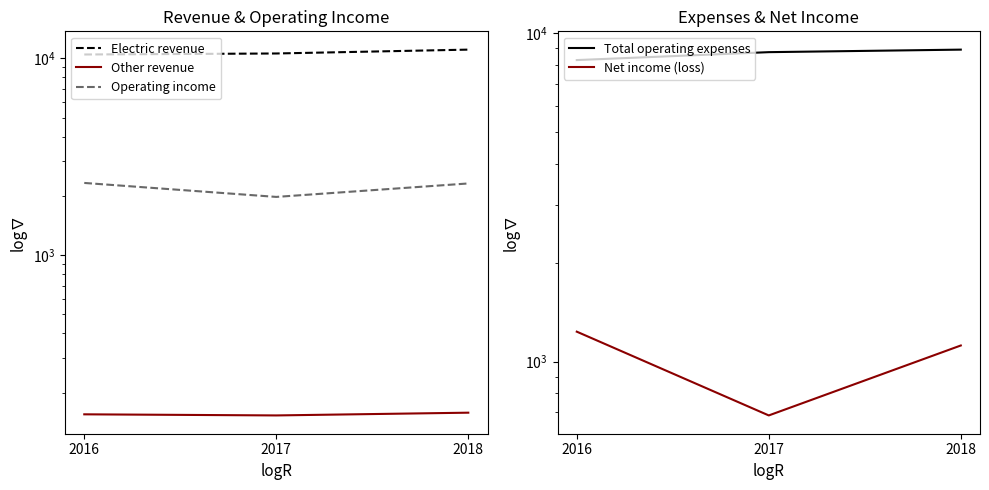

Which has a higher value, 2017 or 2016?

2017